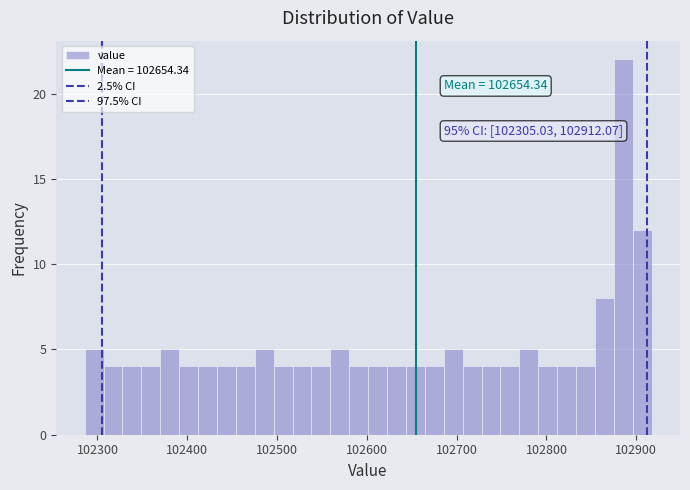

Read against the x-axis, roughly where is the centre of the tallest bar?

102890